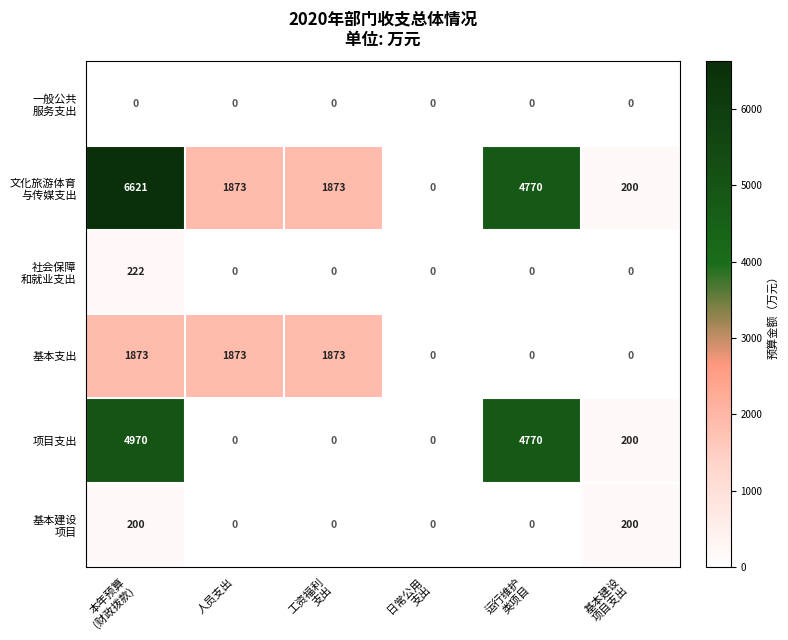

What is the sum of all 项目支出 values?

9940